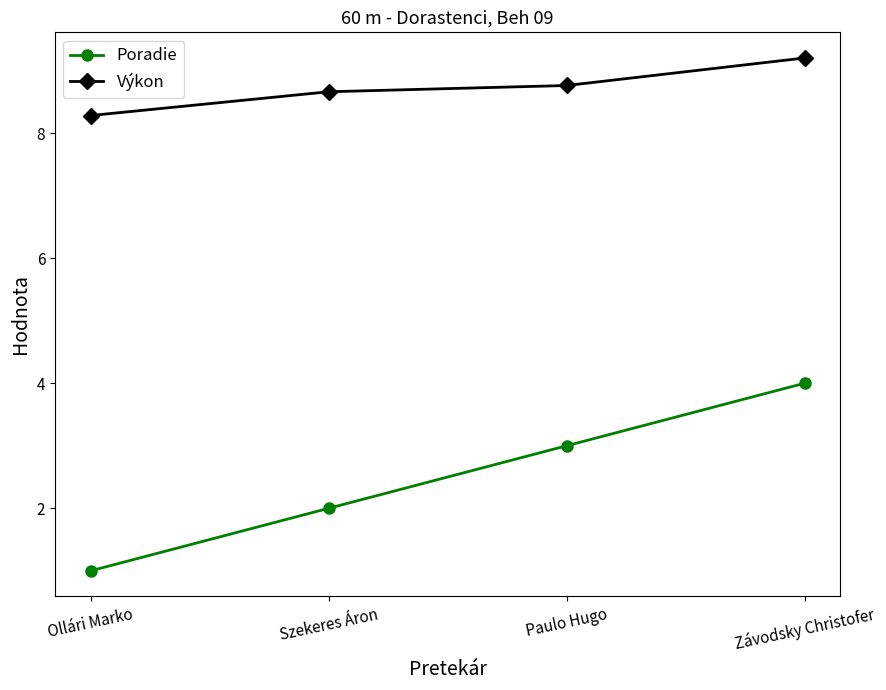

Which series changed the most between Ollári Marko and Závodsky Christofer?

Poradie